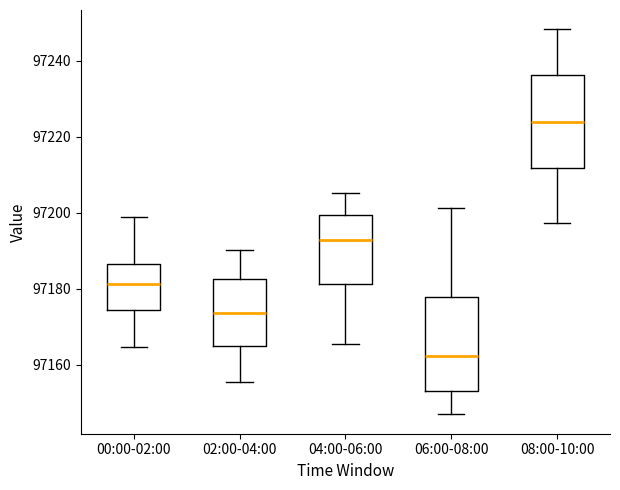

Reading left to right, transcribe this box plot: for each box, give where its median line is, the range the box spans, and where its two whiskers end, as read against the y-axis. The values are not printed on the chart, so give them approximately, as read against the axis.

00:00-02:00: median 97182, box 97174 to 97186, whiskers 97164 to 97198
02:00-04:00: median 97174, box 97164 to 97182, whiskers 97156 to 97190
04:00-06:00: median 97192, box 97182 to 97200, whiskers 97166 to 97206
06:00-08:00: median 97162, box 97154 to 97178, whiskers 97146 to 97202
08:00-10:00: median 97224, box 97212 to 97236, whiskers 97198 to 97248